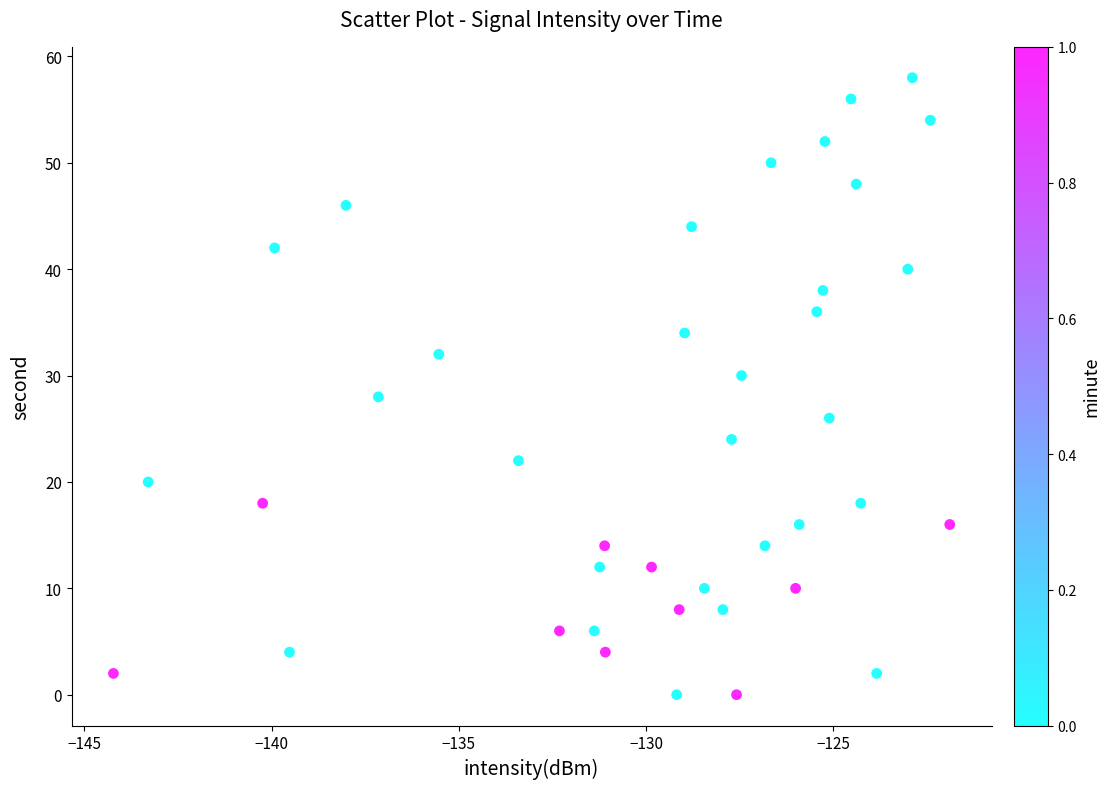

What is the range of Y values (max minus min)?

58